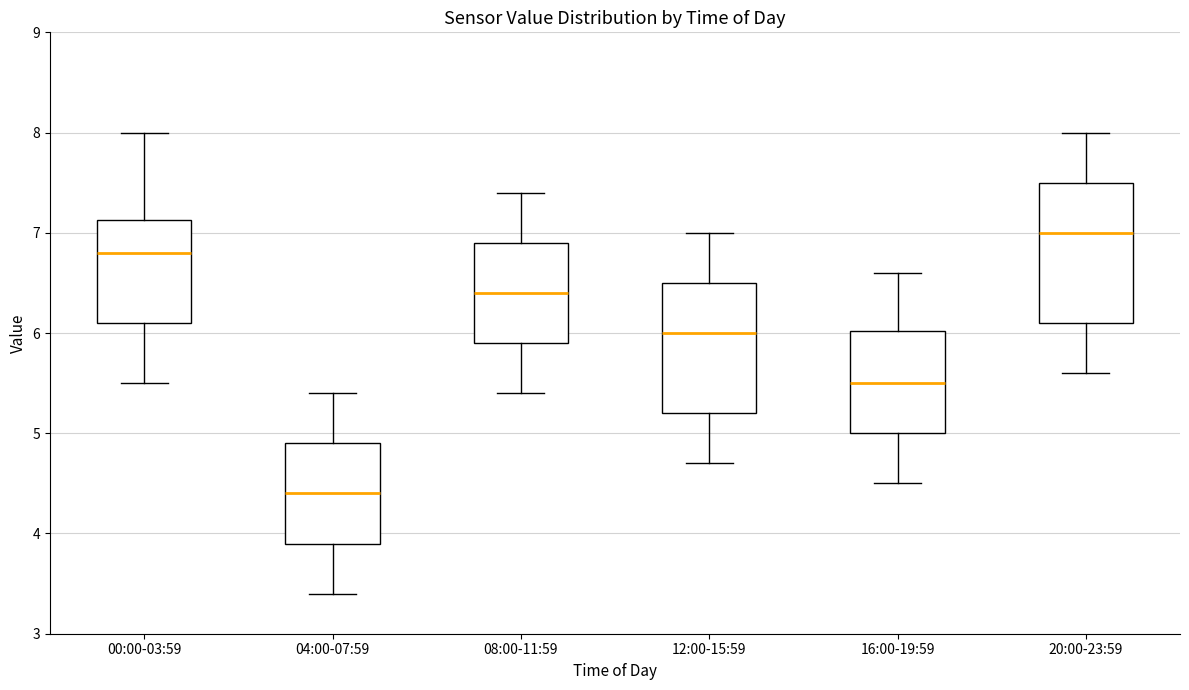

Which box is the tallest, from its lower edge to its upper edge?

20:00-23:59